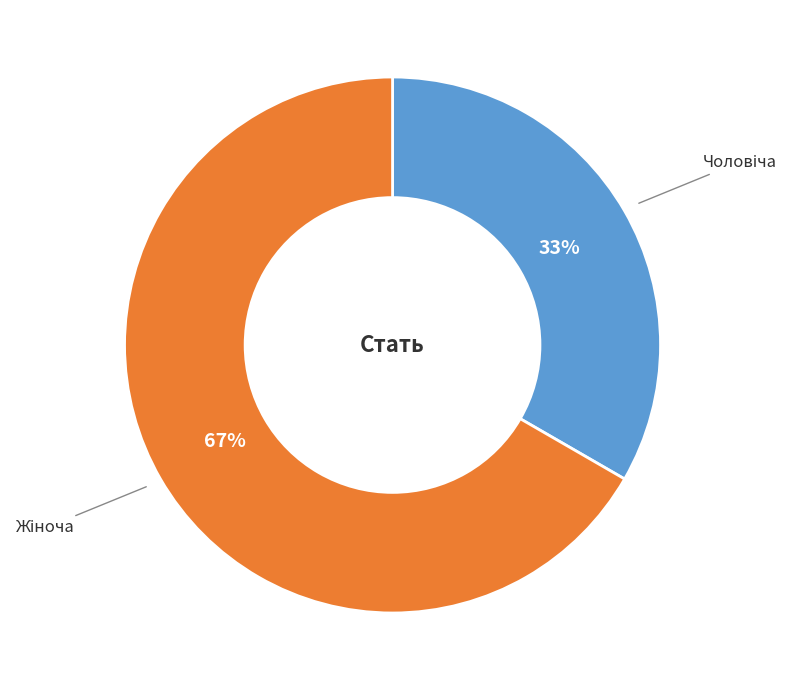

To the nearest percent, what is the average slice percentage?

50%